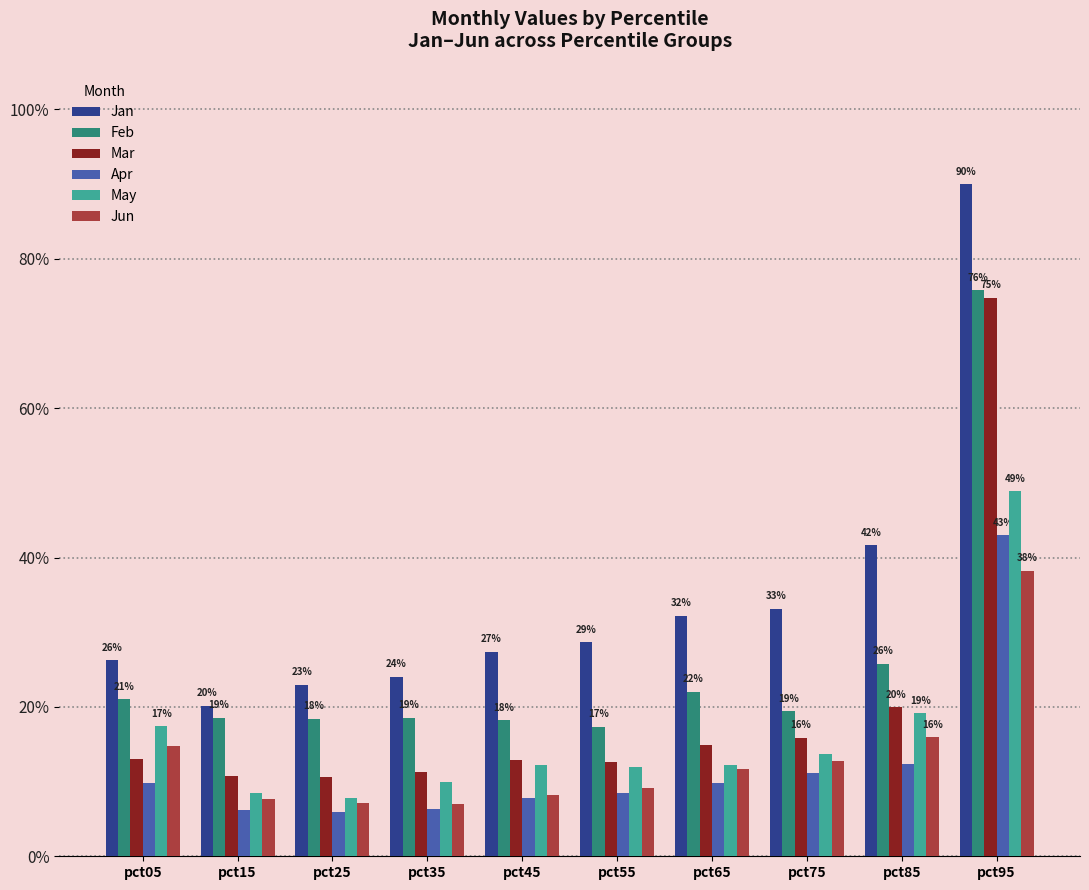

What is the average value of the Mar series?

0.2